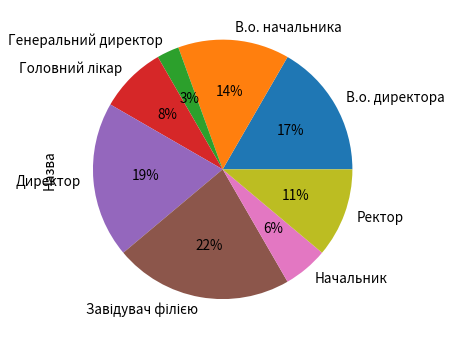

Count the number of slices in the pie.

8